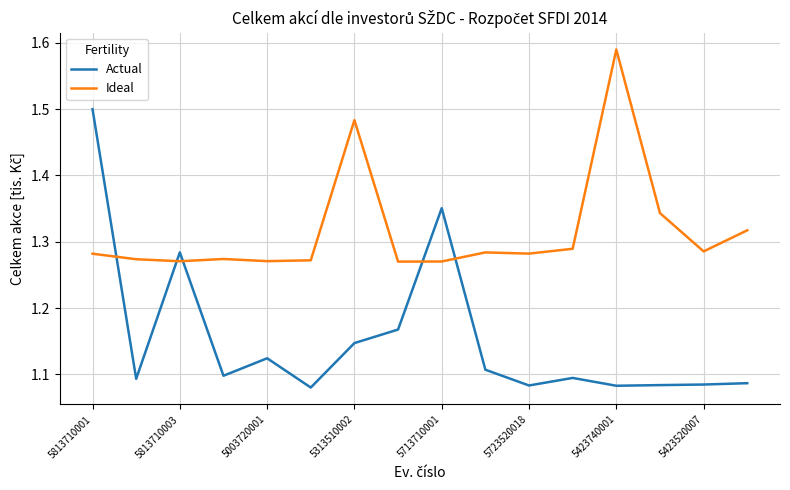

What are all the series names shown in the legend?

Actual, Ideal